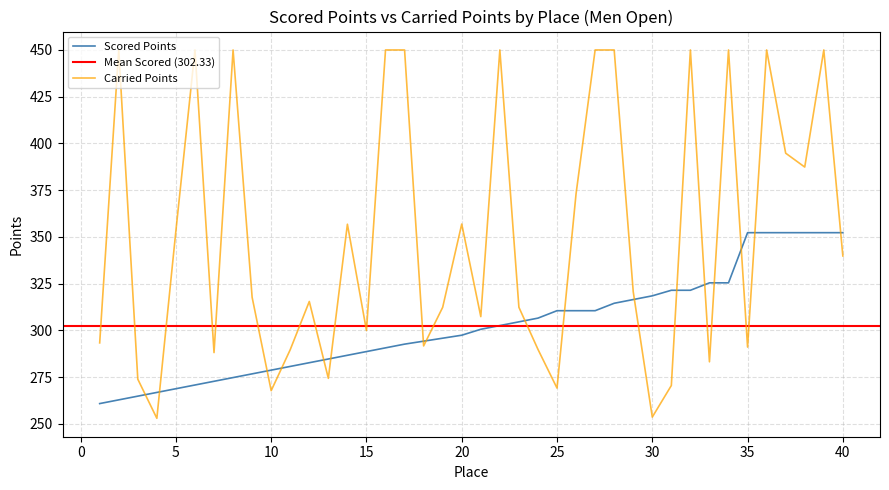

At how many categories does at least one series exceed 431?

12